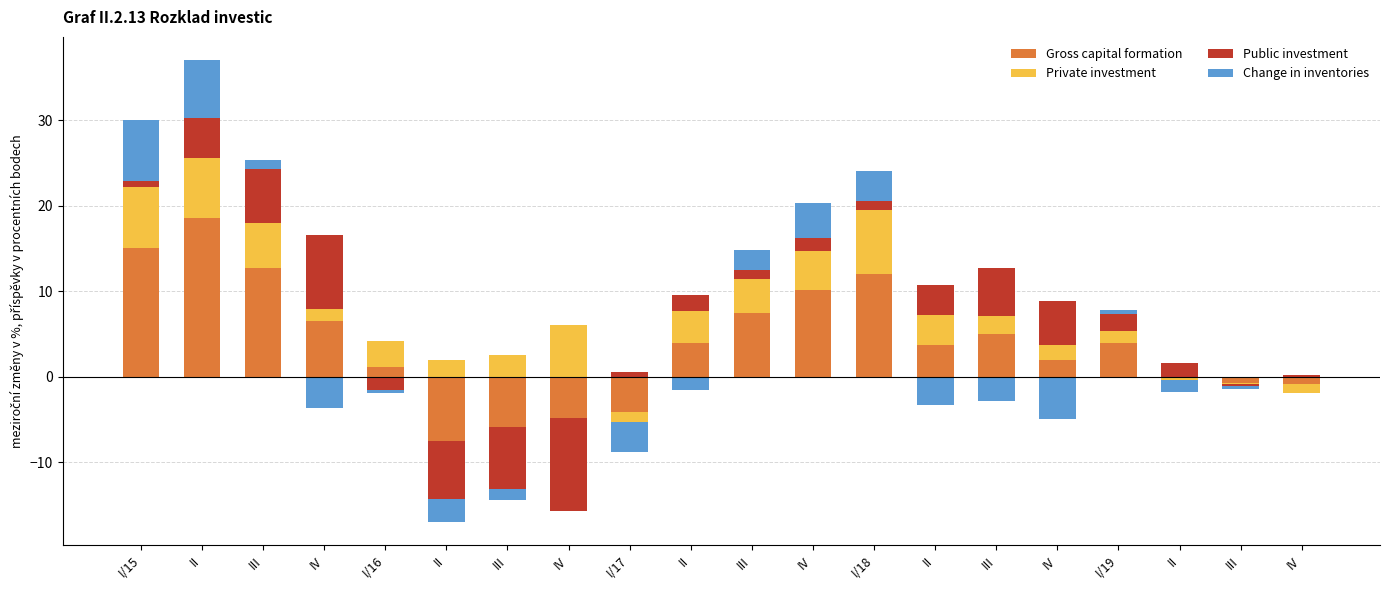

What is the label of the 3rd bar from the right?

II